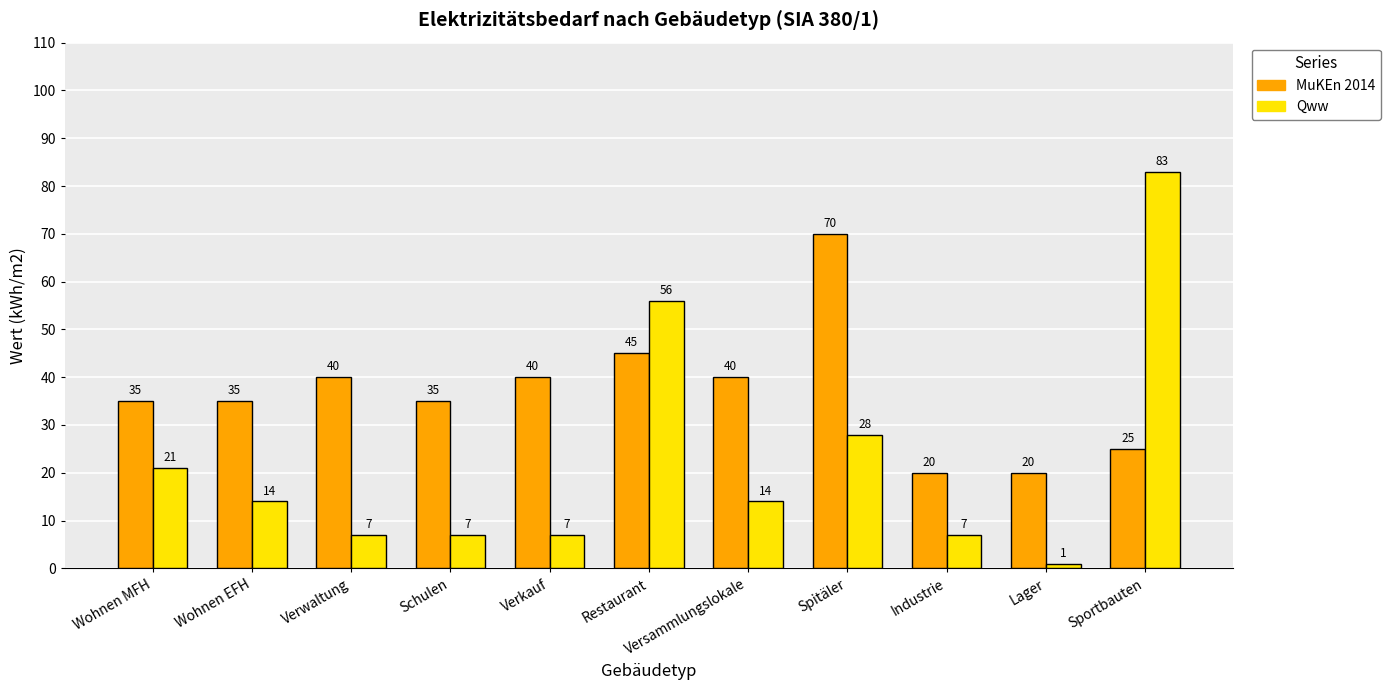

Read the MuKEn 2014 value at Verkauf, to the nearest 5.

40